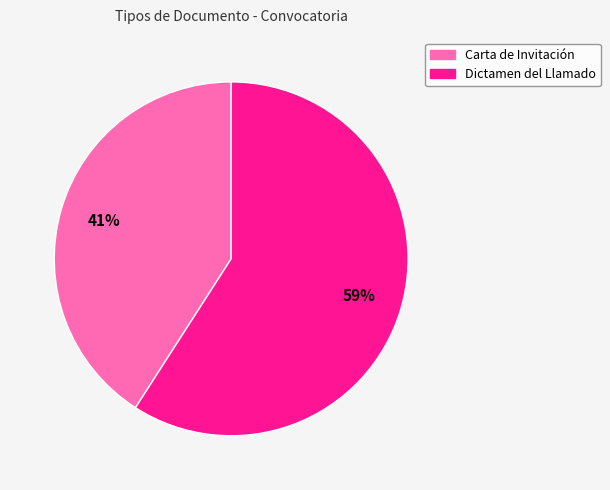

Count the number of slices in the pie.

2